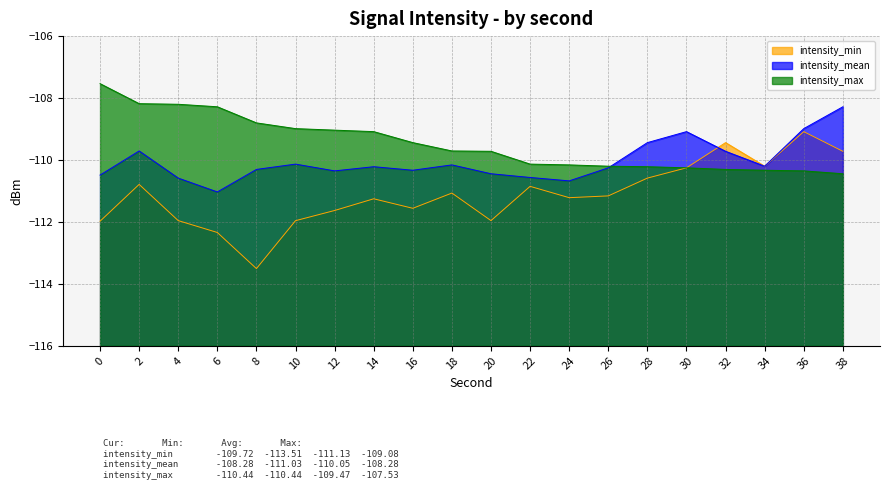

The value of intensity_min at 24 is -111.2. True or false?

True